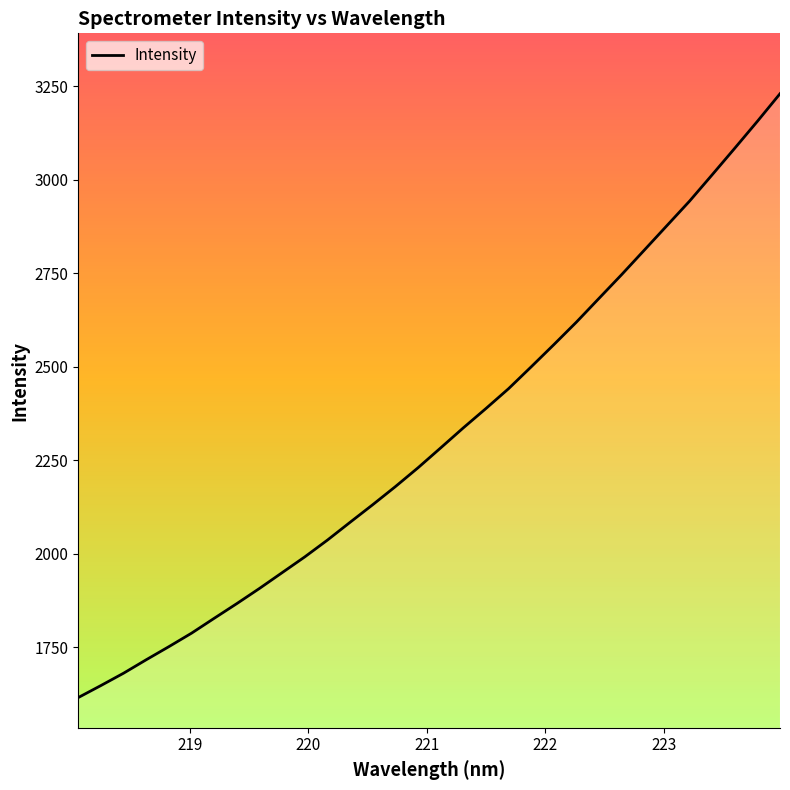

What is the maximum value shown in the chart?

3229.5